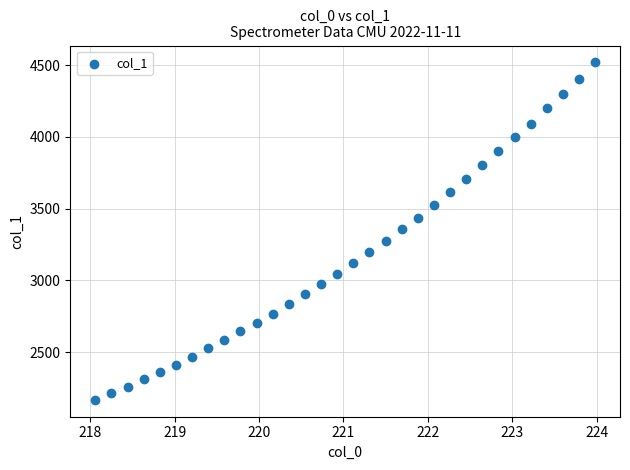

What is the range of X values (max minus min)?

5.9